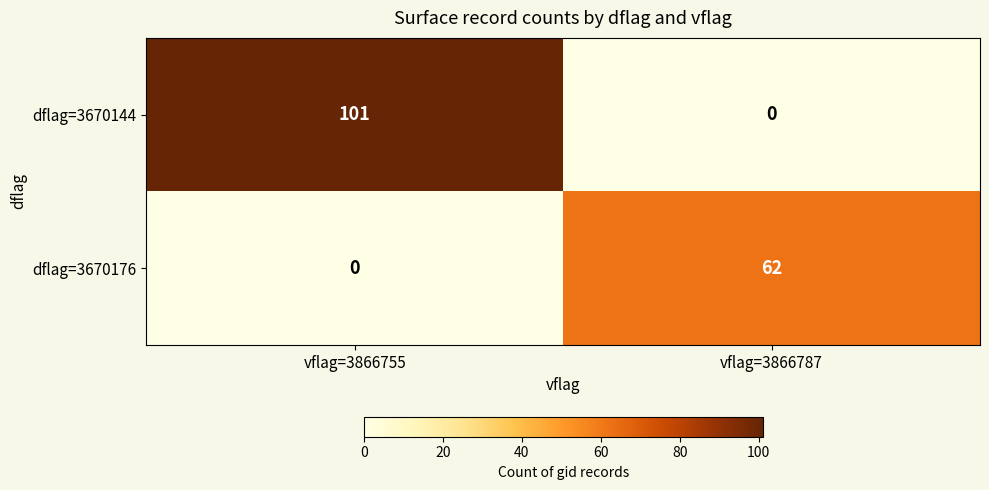

At which label is dflag=3670144 closest to 50?

vflag=3866787